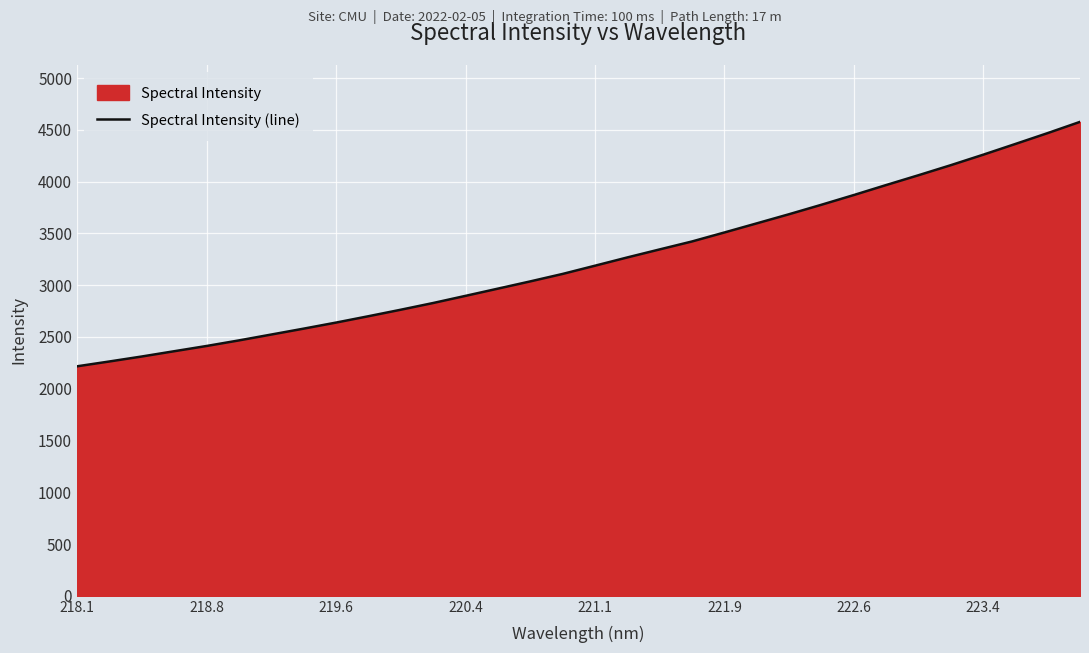

What is the difference between the maximum and minimum values?

2360.5